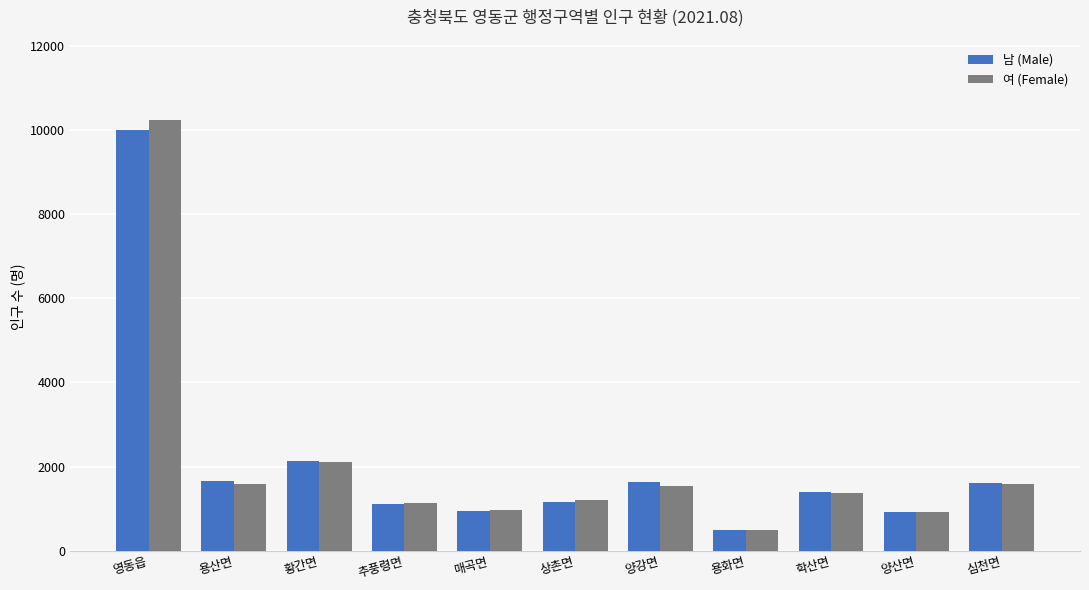

Does the chart contain stacked bars?

No